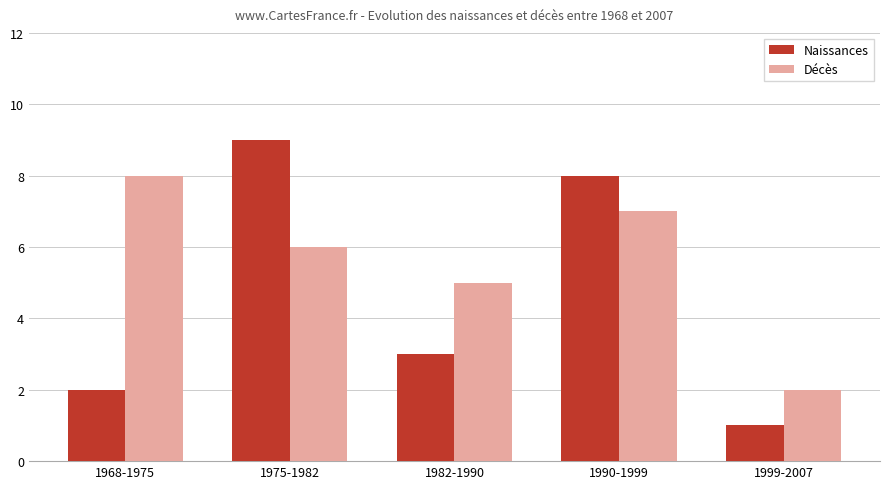

What is the approximate value of Naissances at 1982-1990?

3